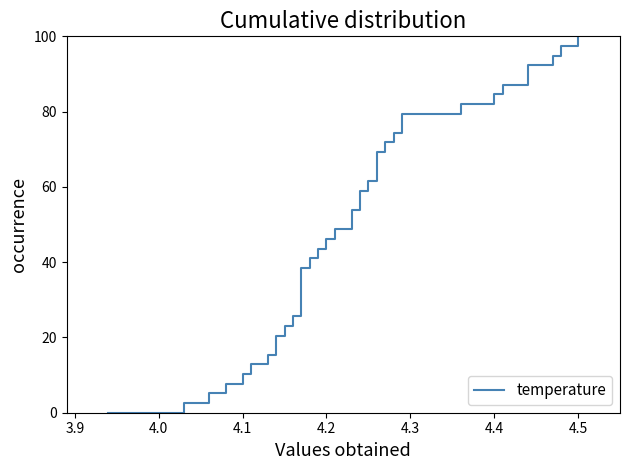

What is the value of the 30th point from the left?

74.4